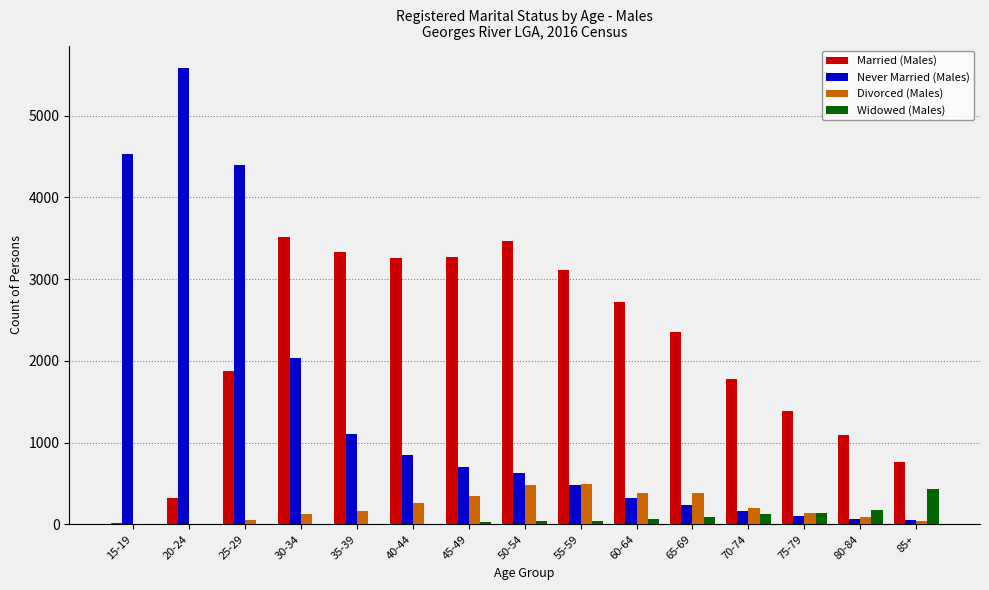

Between 45-49 and 80-84, which series saw the biggest shift?

Married (Males)